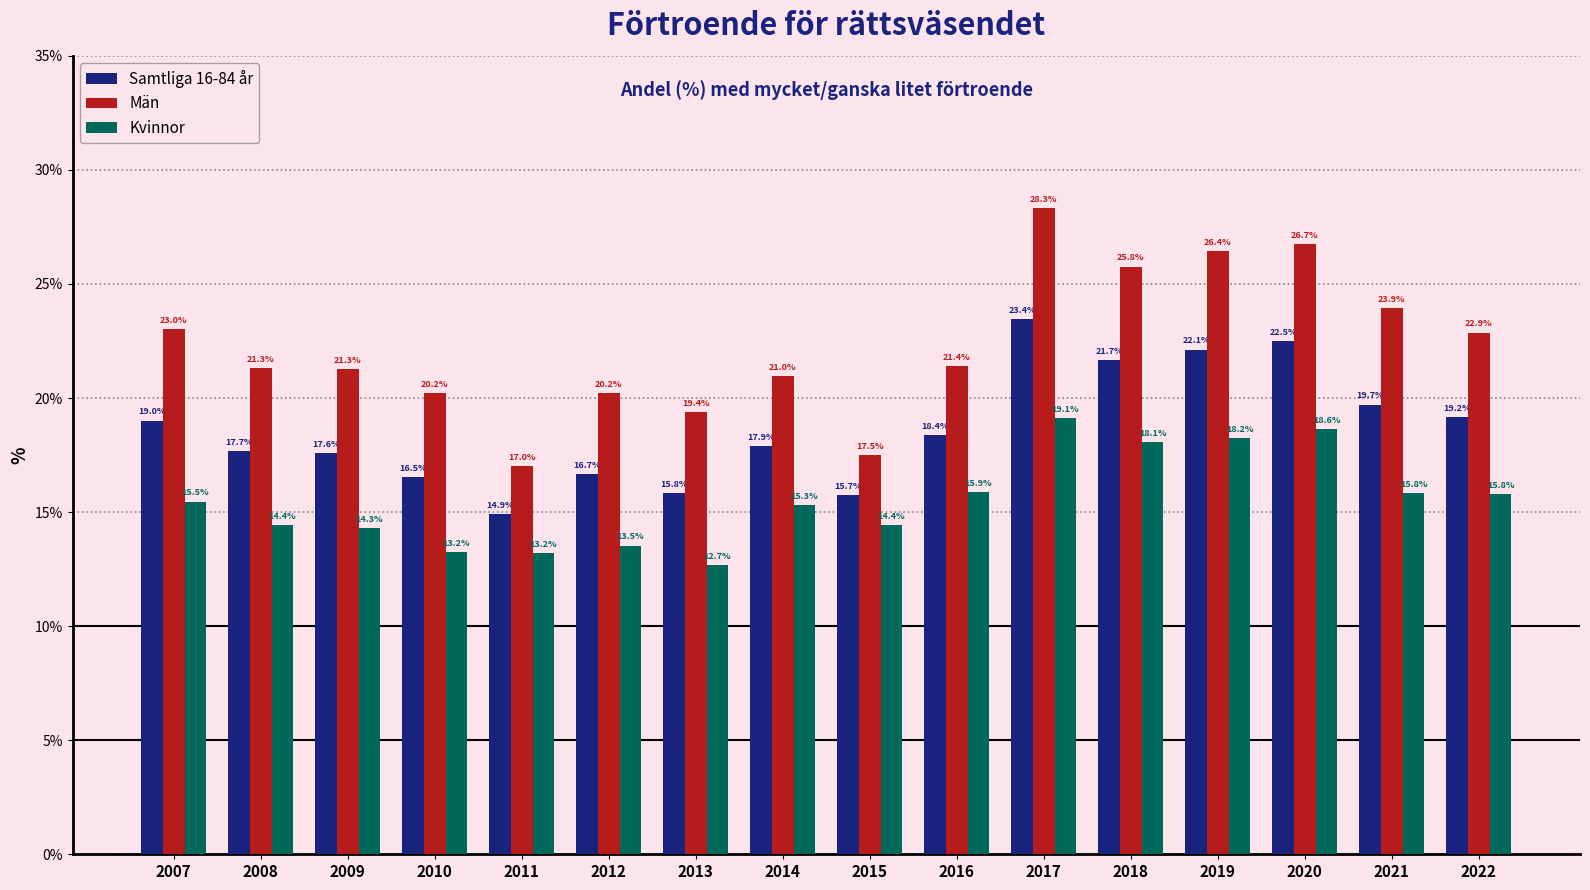

The value of Män at 2017 is 48.5. True or false?

False